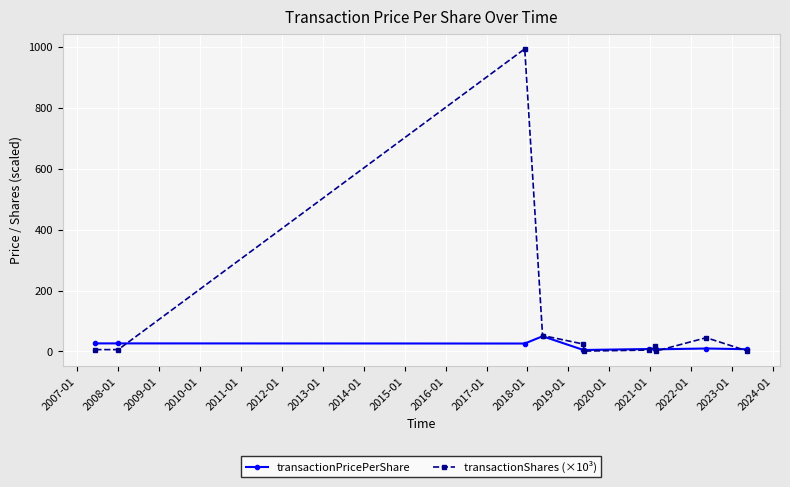

List the series in order of their overall mean, lowest first.

transactionPricePerShare, transactionShares (×10³)